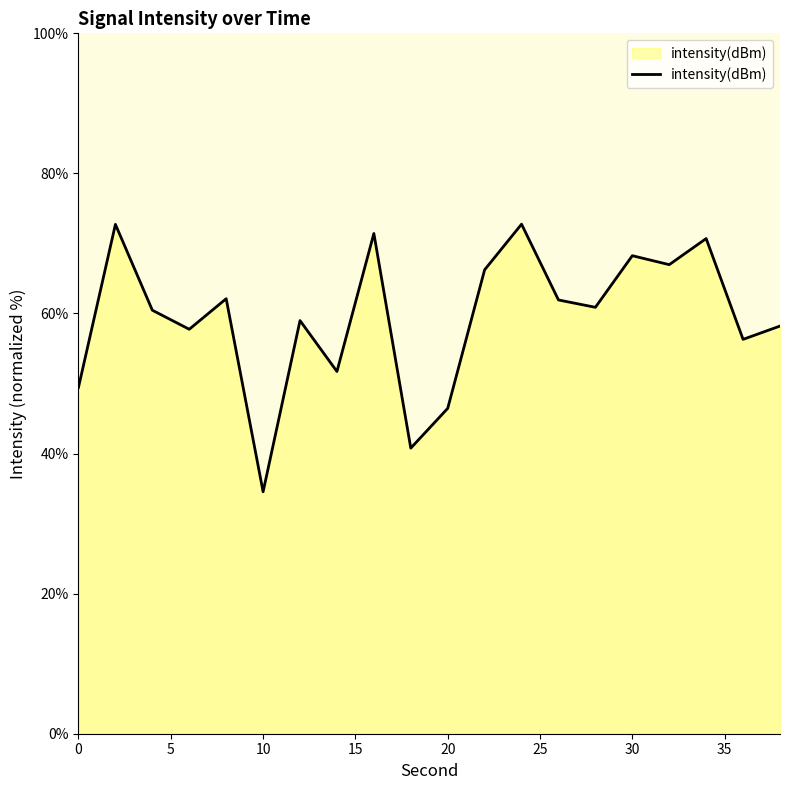

What is the smallest value displayed?

34.5